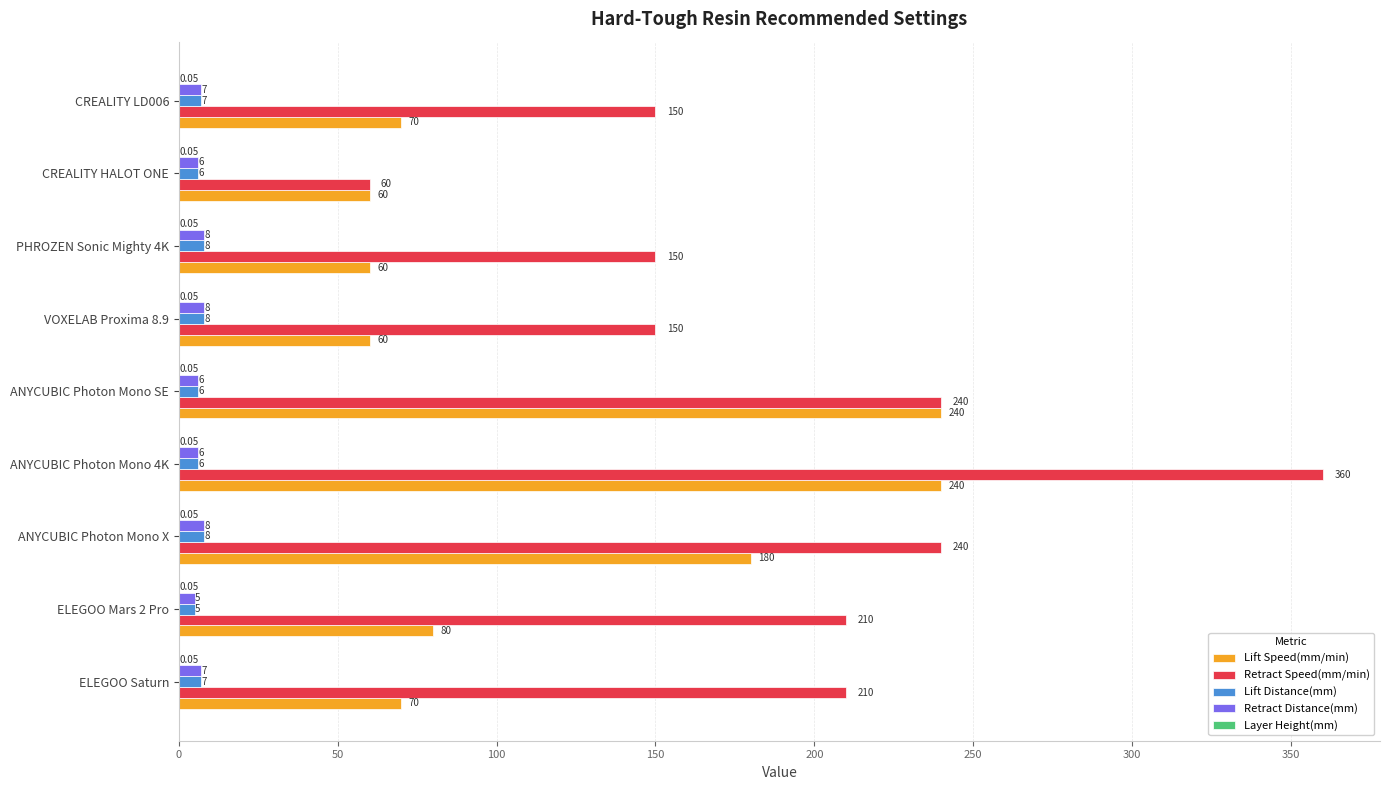

Which series changed the most between PHROZEN Sonic Mighty 4K and CREALITY HALOT ONE?

Retract Speed(mm/min)